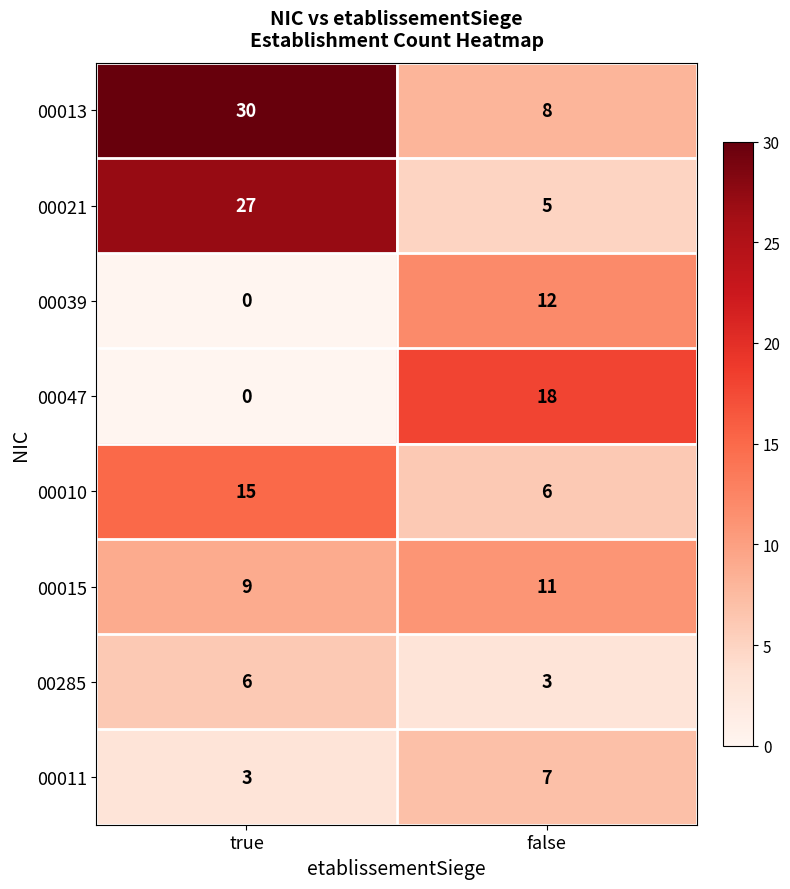

Is the value of 00047 at true greater than the value of 00011 at true?

No